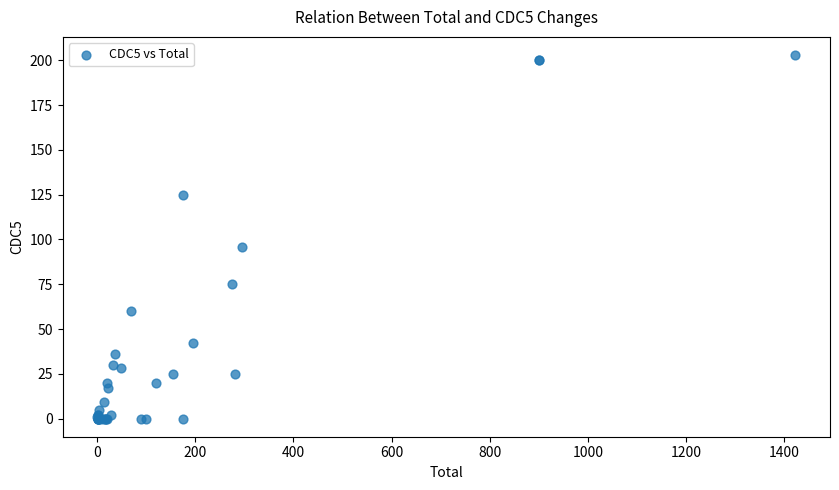

What Y value in the scatter plot is closest to 101?

96